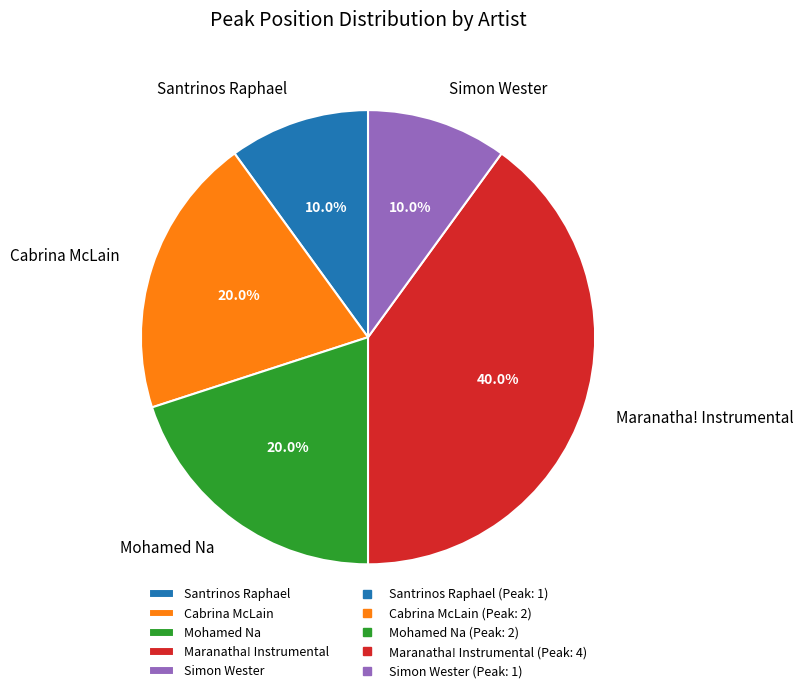

To the nearest percent, what is the difference between the Cabrina McLain and Santrinos Raphael slice percentages?

10%